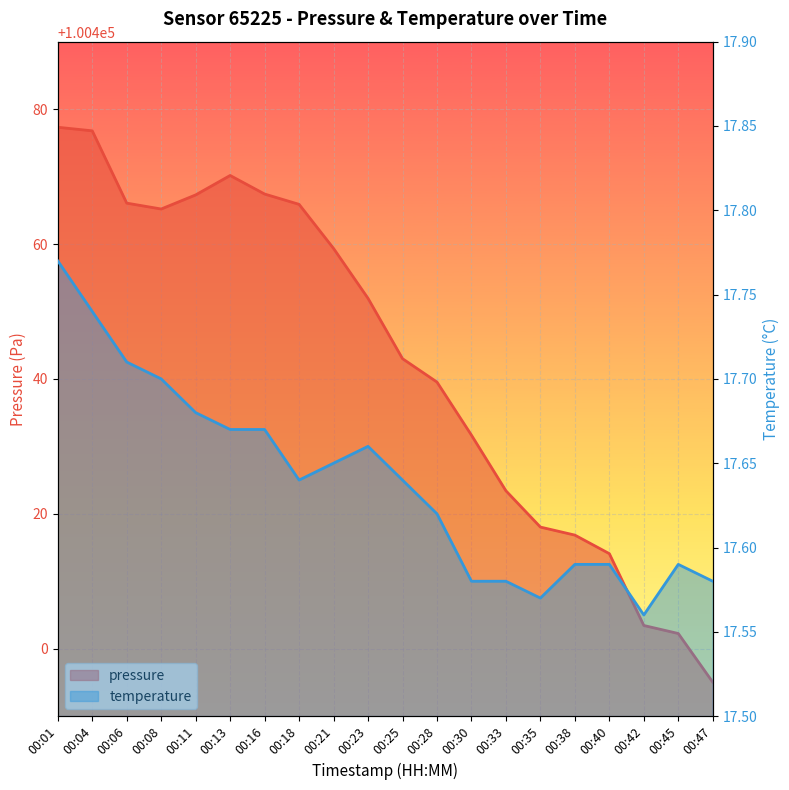

True or false: pressure and temperature cross at least once.

False